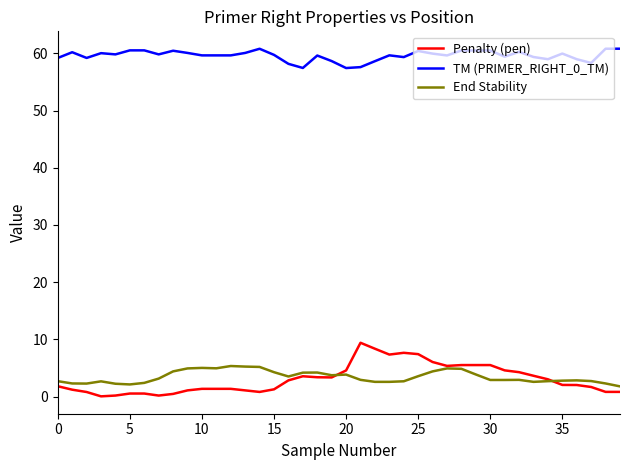

True or false: End Stability and TM (PRIMER_RIGHT_0_TM) intersect in this chart.

False